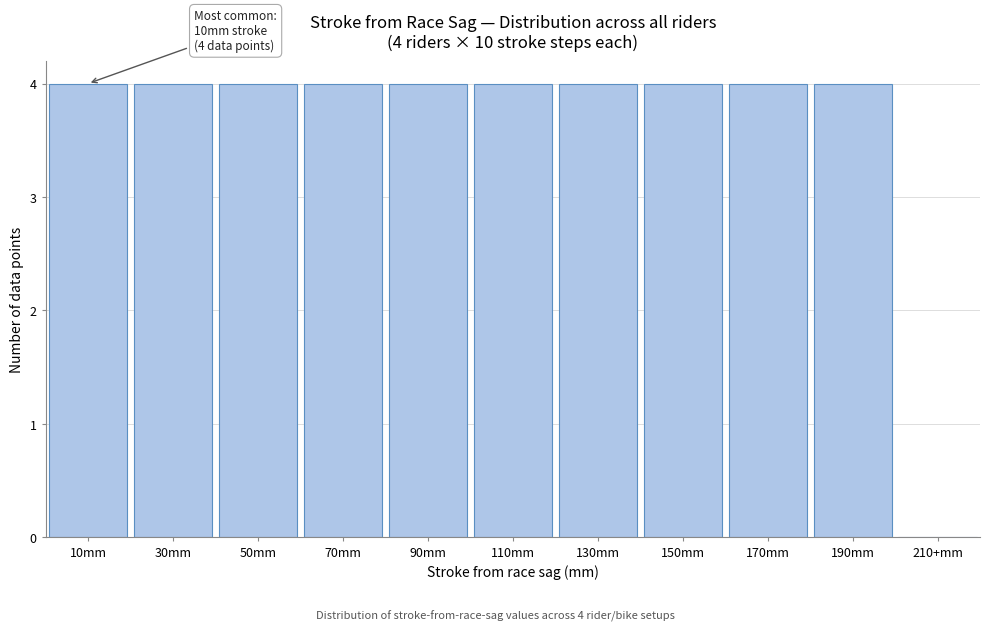

Reading left to right, list all the values displayed in this chart.

10mm=4	30mm=4	50mm=4	70mm=4	90mm=4	110mm=4	130mm=4	150mm=4	170mm=4	190mm=4	210+mm=0